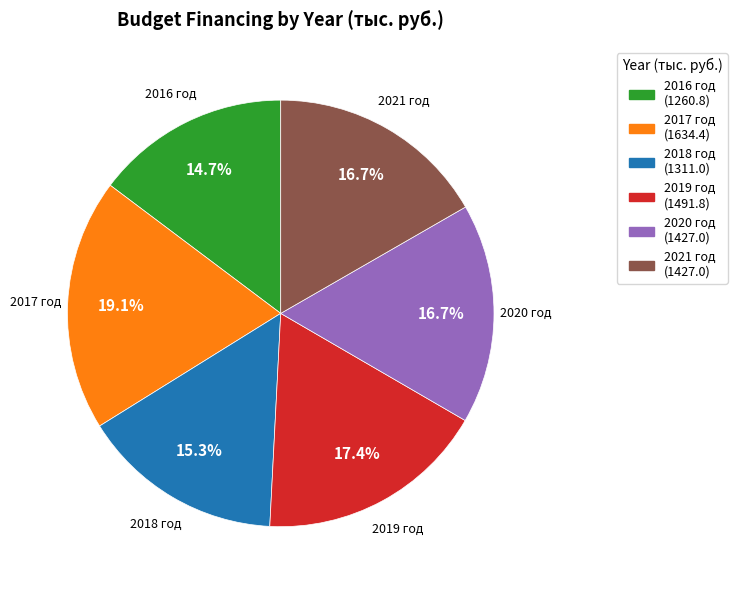

To the nearest percent, what is the difference between the largest and smallest slice percentages?

4%